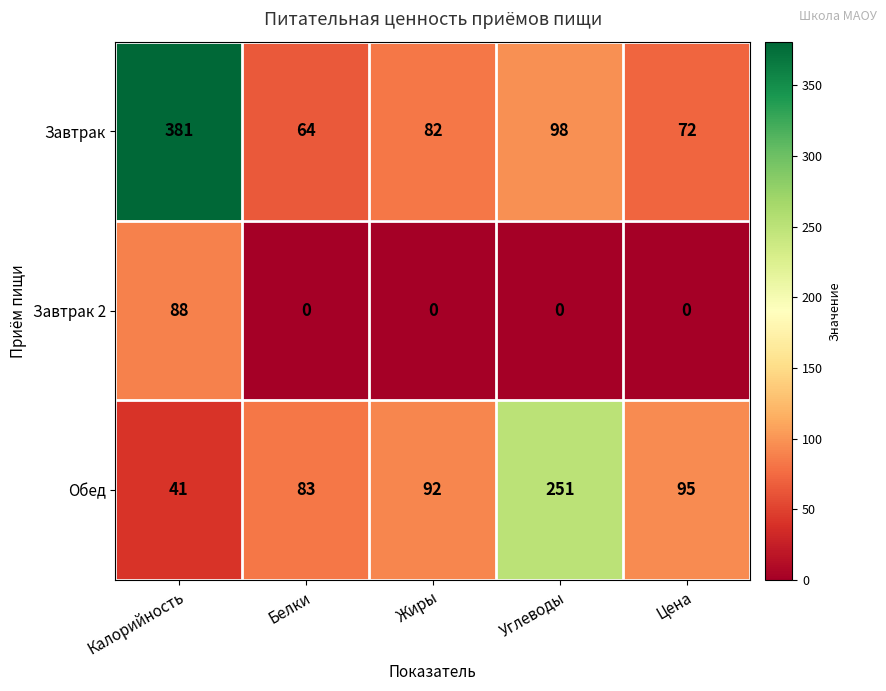

Between Белки and Углеводы, which series saw the biggest shift?

Обед